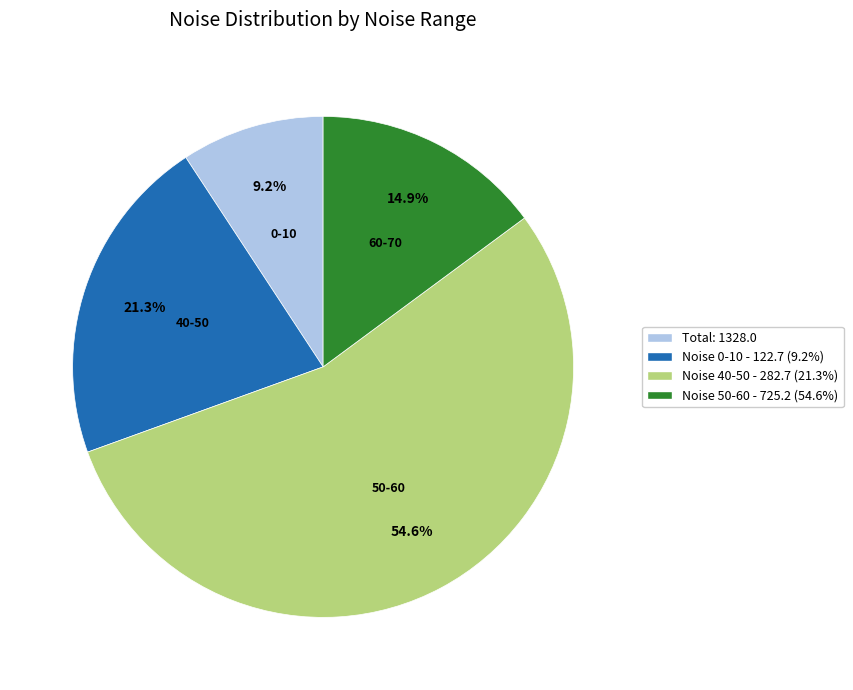

Which has a higher value, Noise 0-10 - 122.7 (9.2%) or Noise 40-50 - 282.7 (21.3%)?

Noise 40-50 - 282.7 (21.3%)